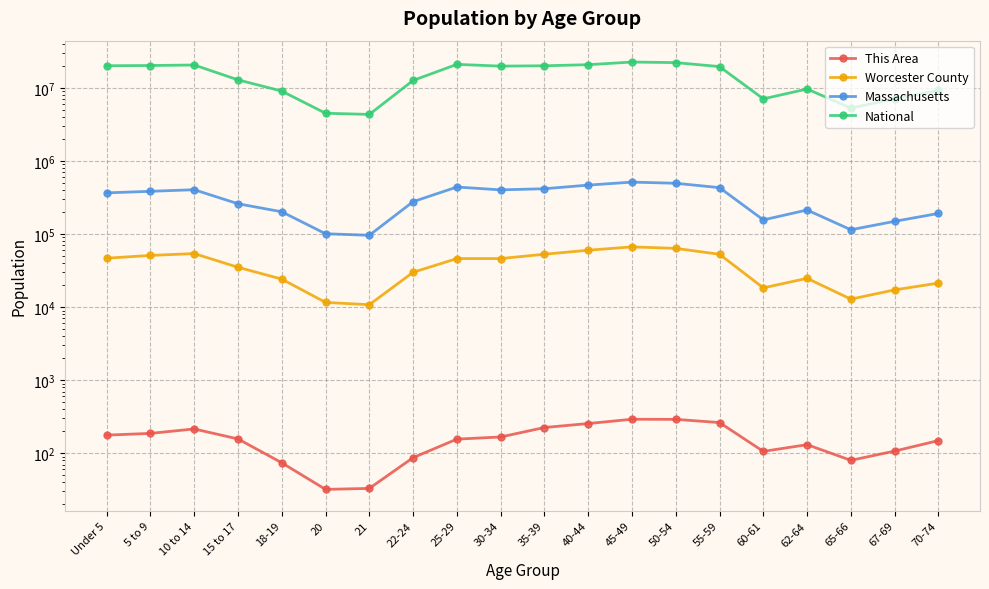

Reading left to right, what are all the values shown in this chart?

This Area: Under 5=177	5 to 9=187	10 to 14=215	15 to 17=157	18-19=74	20=32	21=33	22-24=87	25-29=156	30-34=167	35-39=225	40-44=255	45-49=292	50-54=291	55-59=263	60-61=106	62-64=131	65-66=80	67-69=107	70-74=149
Worcester County: Under 5=46823	5 to 9=51093	10 to 14=54153	15 to 17=35162	18-19=24216	20=11619	21=10802	22-24=30007	25-29=46276	30-34=46280	35-39=53054	40-44=60172	45-49=66884	50-54=63806	55-59=52979	60-61=18373	62-64=24818	65-66=12880	67-69=17241	70-74=21352
Massachusetts: Under 5=367087	5 to 9=385687	10 to 14=405613	15 to 17=260536	18-19=202220	20=101248	21=96372	22-24=278048	25-29=441525	30-34=403616	35-39=418195	40-44=468954	45-49=515434	50-54=497001	55-59=432822	60-61=156594	62-64=213953	65-66=114758	67-69=149701	70-74=192001
National: Under 5=20201362	5 to 9=20348657	10 to 14=20677194	15 to 17=12954254	18-19=9086089	20=4519129	21=4354294	22-24=12712576	25-29=21101849	30-34=19962099	35-39=20179642	40-44=20890964	45-49=22708591	50-54=22298125	55-59=19664805	60-61=7113727	62-64=9704197	65-66=5319902	67-69=7115361	70-74=9278166